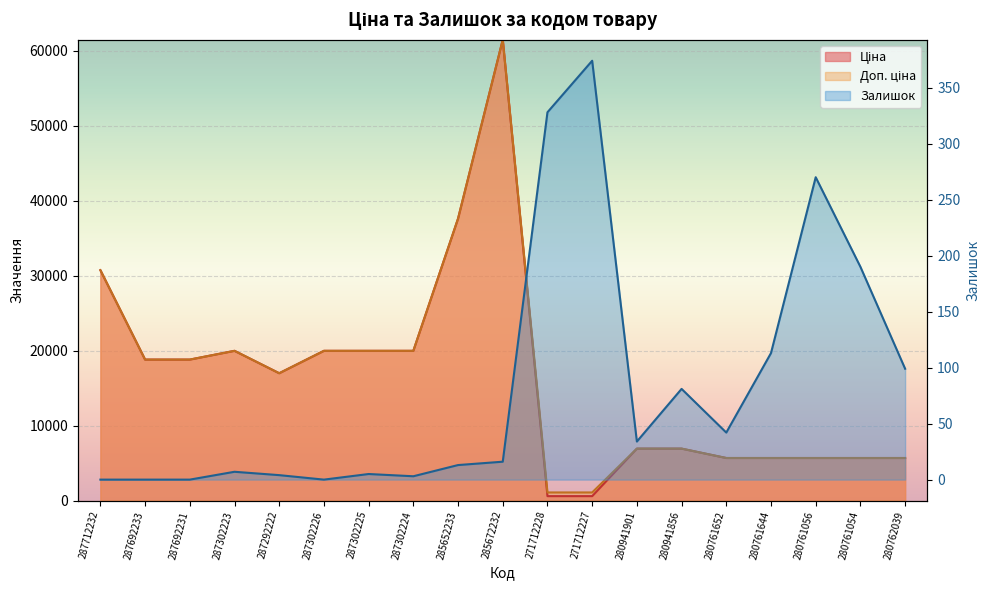

Reading left to right, list all the values displayed in this chart.

Ціна: 287712232=30717.1	287692233=18796.8	287692231=18796.8	287302223=19964.2	287292222=16976.3	287302226=19964.2	287302225=19964.2	287302224=19964.2	285652233=37593.6	285672232=61434.3	271712228=589.9	271712227=589.9	280941901=6925.7	280941856=6925.7	280761652=5673.8	280761644=5673.8	280761056=5673.8	280761054=5673.8	280762039=5673.8
Доп. ціна: 287712232=30717.1	287692233=18796.8	287692231=18796.8	287302223=19964.2	287292222=16976.3	287302226=19964.2	287302225=19964.2	287302224=19964.2	285652233=37593.6	285672232=61434.3	271712228=1081.7	271712227=1081.7	280941901=6925.7	280941856=6925.7	280761652=5673.8	280761644=5673.8	280761056=5673.8	280761054=5673.8	280762039=5673.8
Залишок: 287712232=0.0	287692233=0.0	287692231=0.0	287302223=7.0	287292222=4.0	287302226=0.0	287302225=5.0	287302224=3.0	285652233=13.0	285672232=16.0	271712228=328.0	271712227=374.0	280941901=34.0	280941856=81.0	280761652=42.0	280761644=113.0	280761056=270.0	280761054=190.0	280762039=99.0